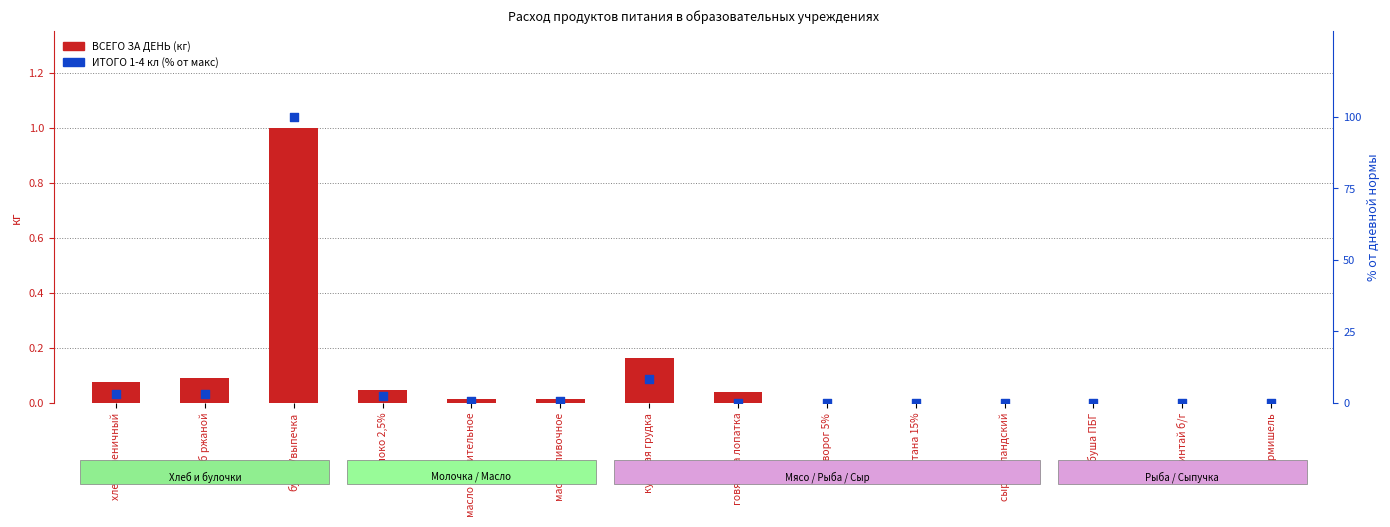

Which series contains the lowest Y value?

ВСЕГО ЗА ДЕНЬ (кг)